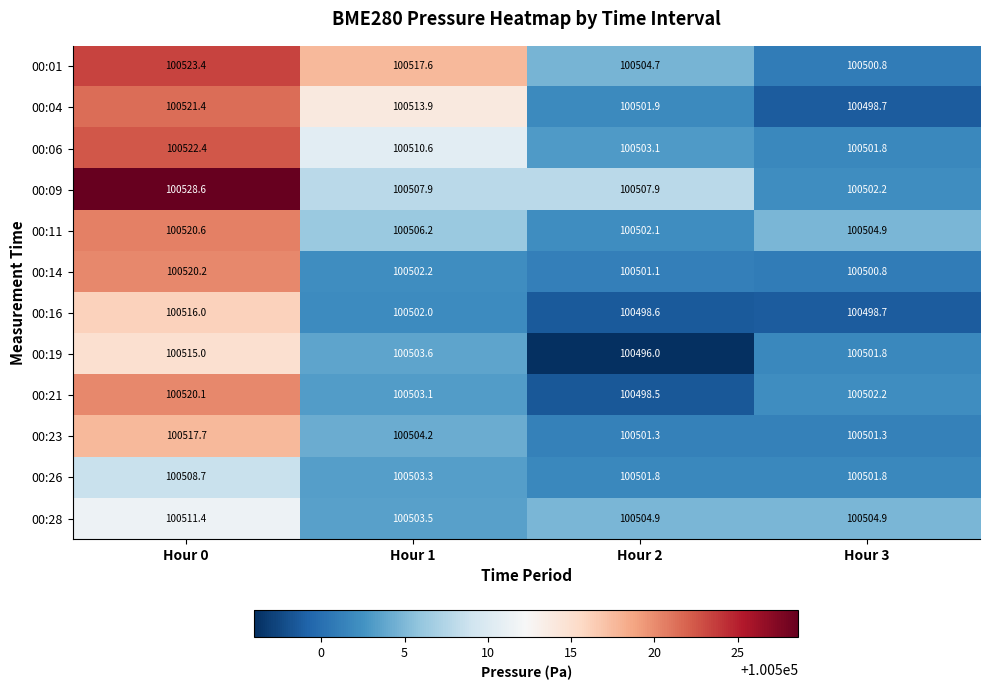

The value of 00:14 at Hour 2 is 100501.1. True or false?

True